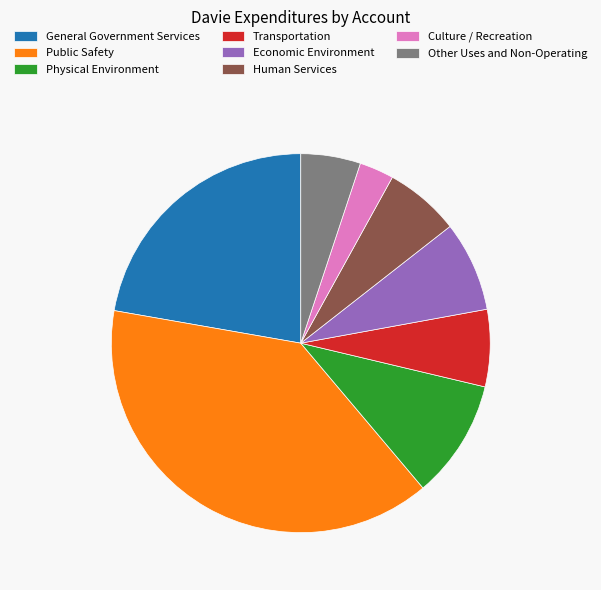

Do Transportation and Culture / Recreation together represent more than half of the pie?

No